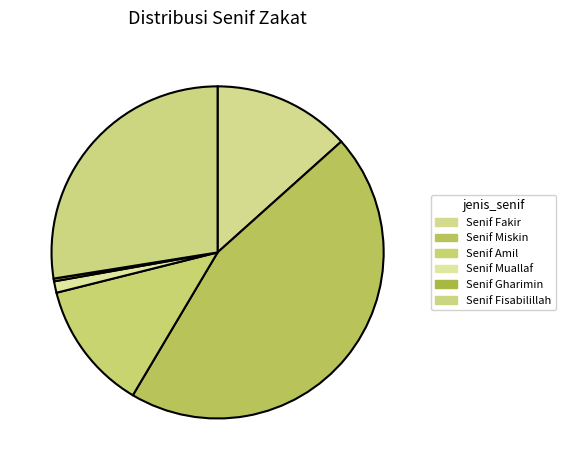

Which slice is the largest?

Senif Miskin